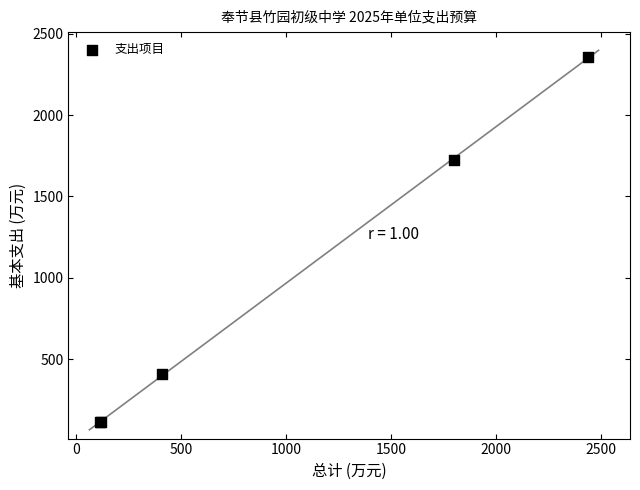

What Y value in the scatter plot is closest to 1235?

1722.1